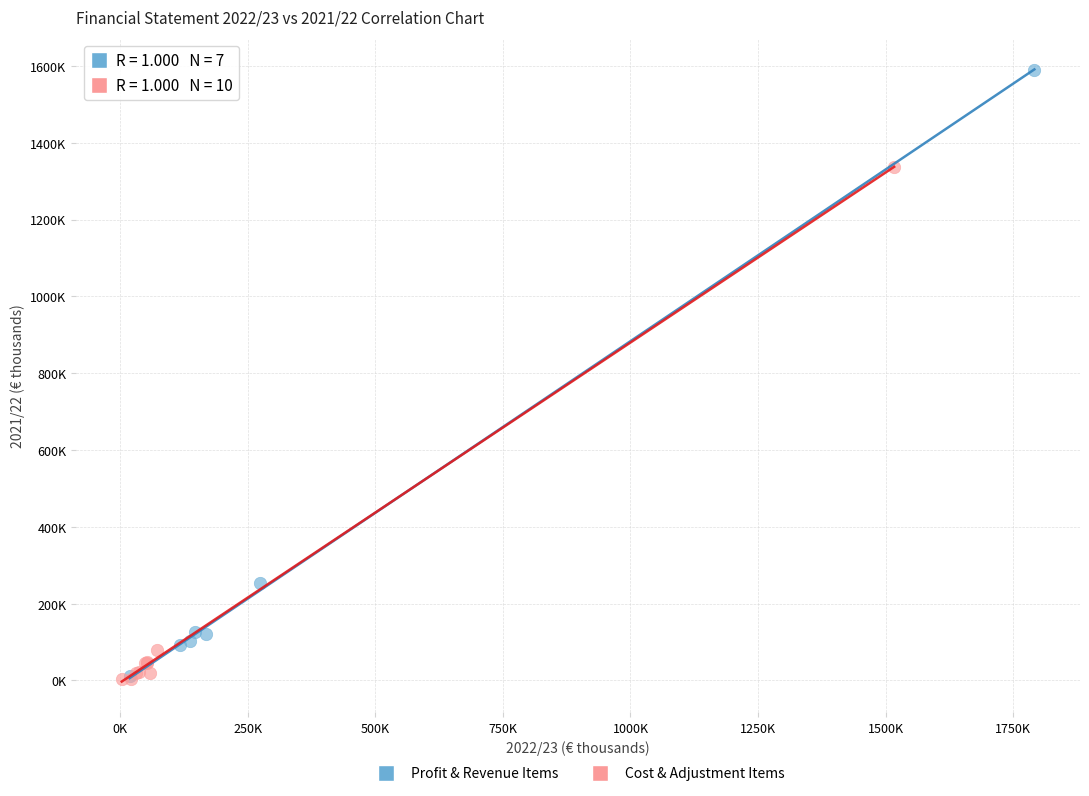

What are all the series names shown in the legend?

Profit & Revenue Items, Cost & Adjustment Items